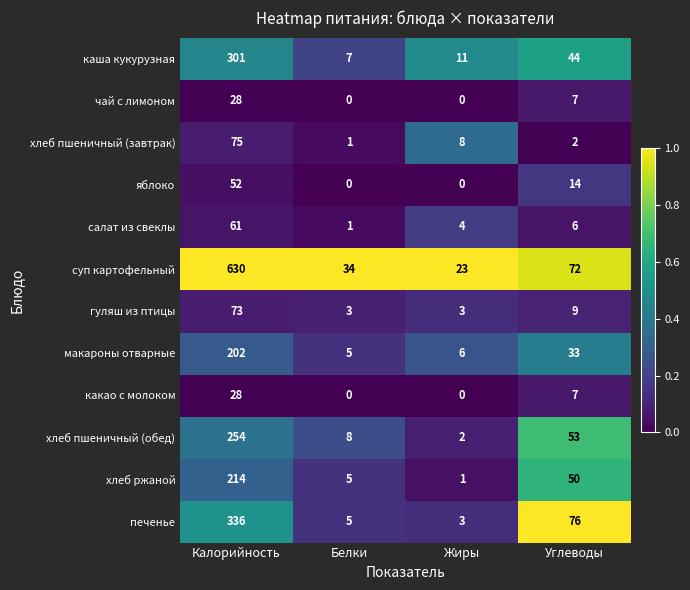

Which series changed the most between Калорийность and Жиры?

суп картофельный